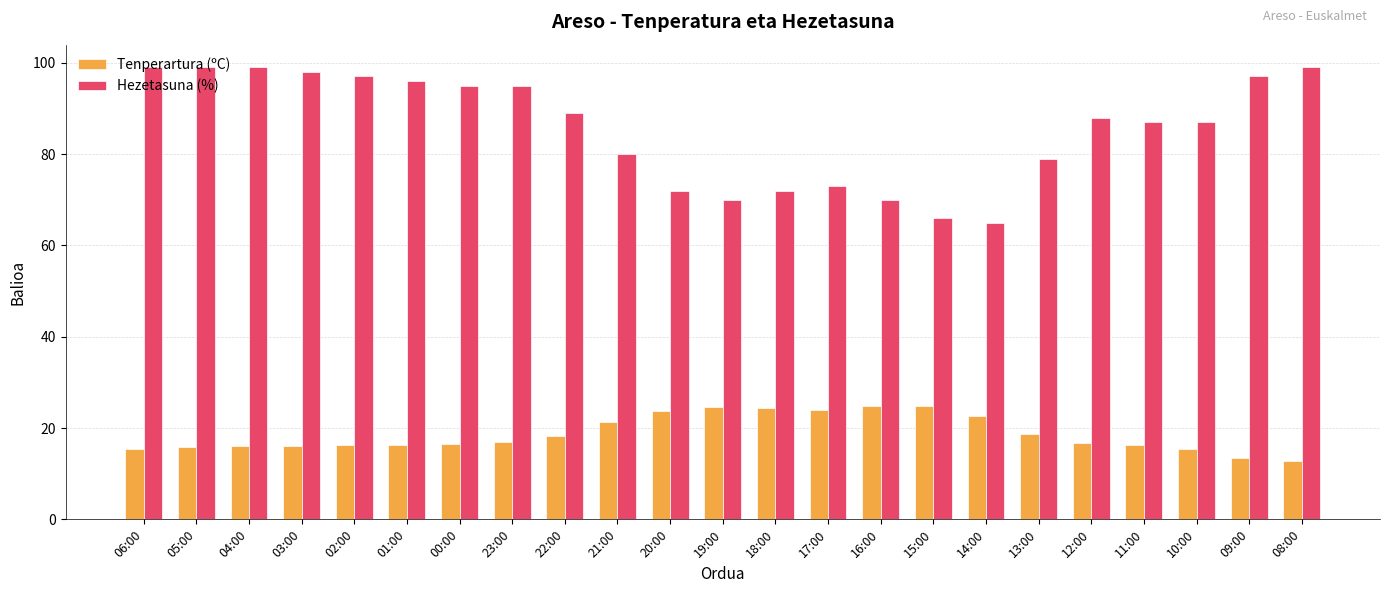

At how many categories does at least one series exceed 76?

16